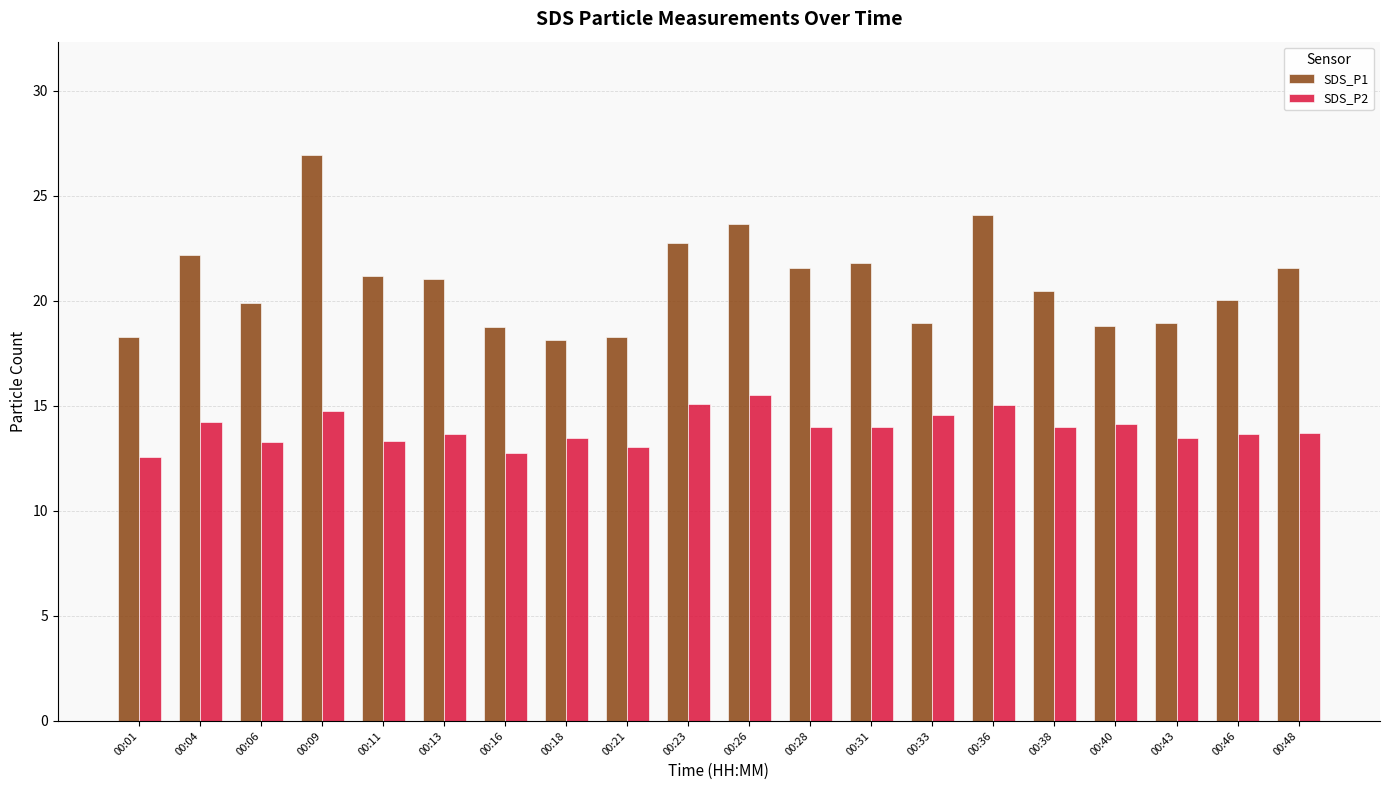

What is the average value of the SDS_P2 series?

13.9